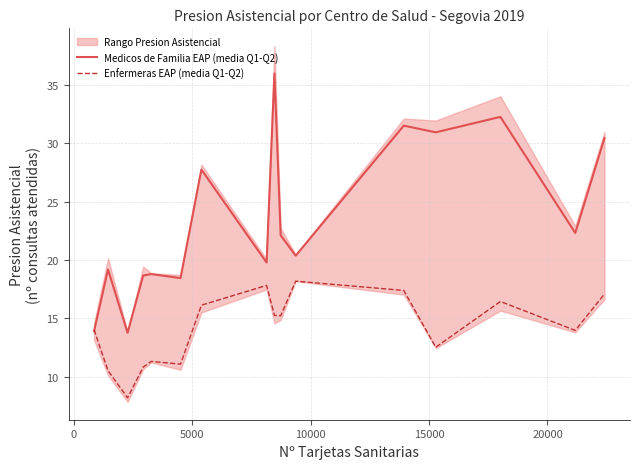

Which series has the largest range (max minus min)?

Medicos de Familia EAP (media Q1-Q2)